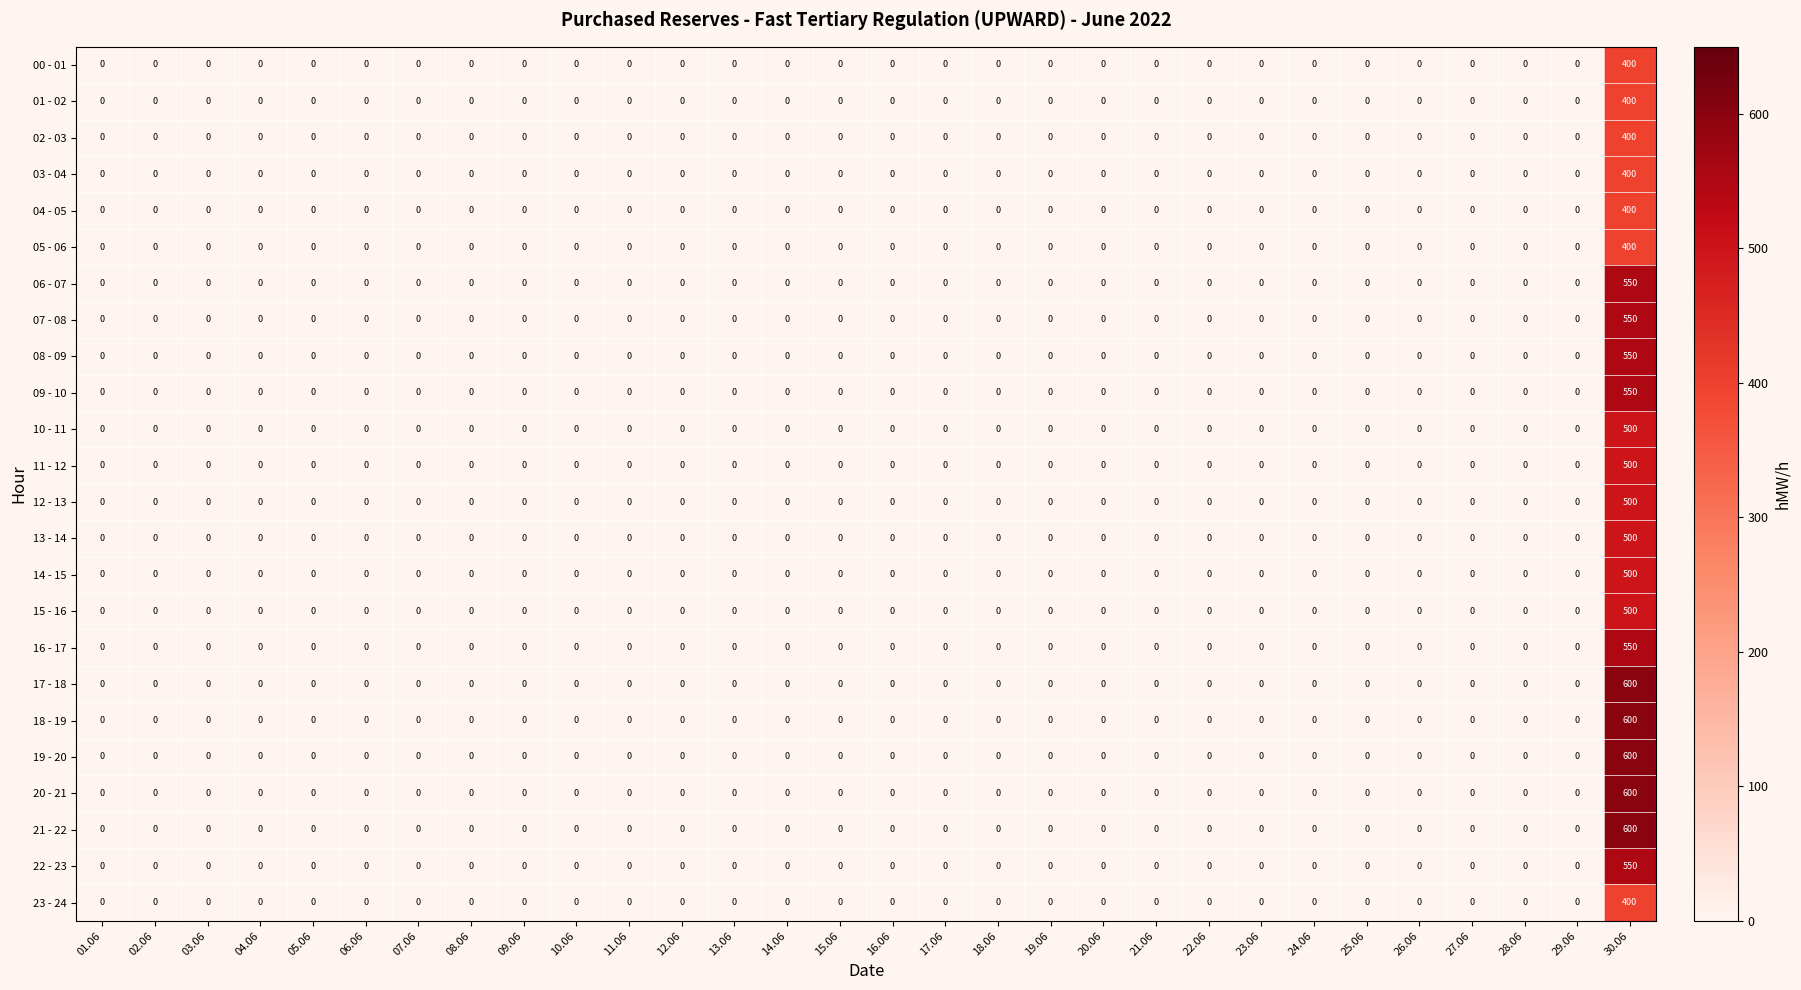

At which category is the sum across all series the highest?

30.06